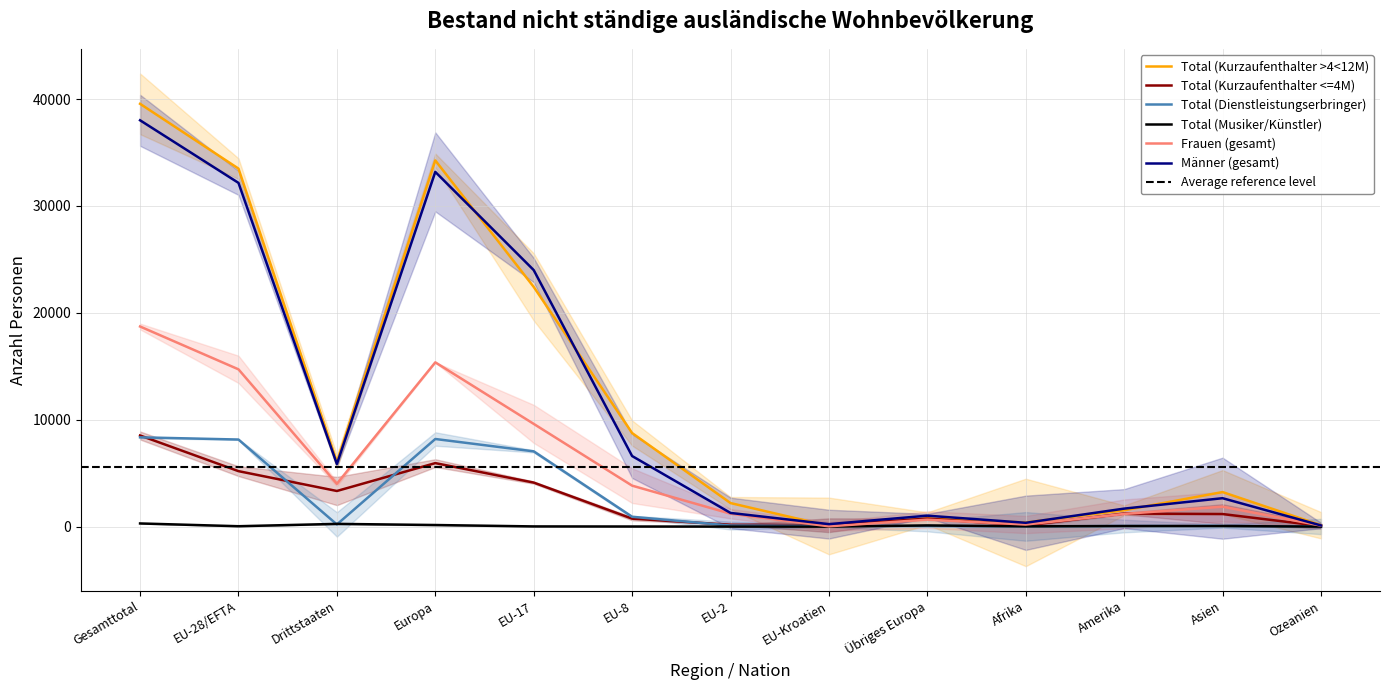

Reading left to right, what are all the values shown in this chart?

Total (Kurzaufenthalter >4<12M): 39554	33493	6061	34257	22428	8757	2206	64	764	394	1532	3235	134
Total (Kurzaufenthalter <=4M): 8528	5192	3336	5944	4123	749	182	132	752	117	1227	1180	60
Total (Dienstleistungserbringer): 8355	8149	206	8200	7043	924	103	71	51	22	60	57	16
Total (Musiker/Künstler): 299	40	259	153	22	13	5	0	113	28	57	59	2
Frauen (gesamt): 18723	14716	4007	15369	9614	3837	1213	32	653	199	1189	1869	97
Männer (gesamt): 38013	32158	5855	33185	24002	6606	1283	235	1027	362	1687	2662	115